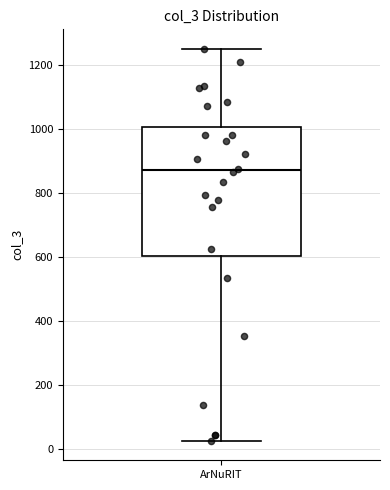

Transcribe this box plot: give where the median line is, the range the box spans, and where the two whiskers end, as read against the y-axis. The values are not printed on the chart, so give them approximately, as read against the axis.

median 880, box 600 to 1000, whiskers 20 to 1260